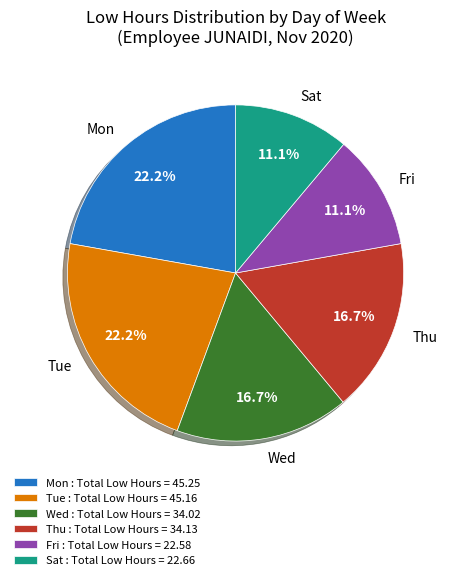

Count the number of slices in the pie.

6